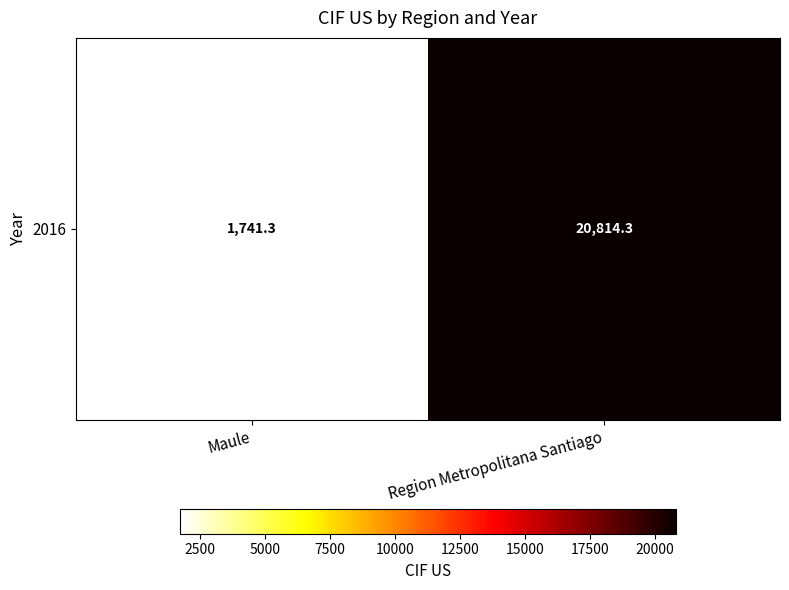

Reading left to right, extract all data points from this chart.

Maule=1741.3	Region Metropolitana Santiago=20814.3